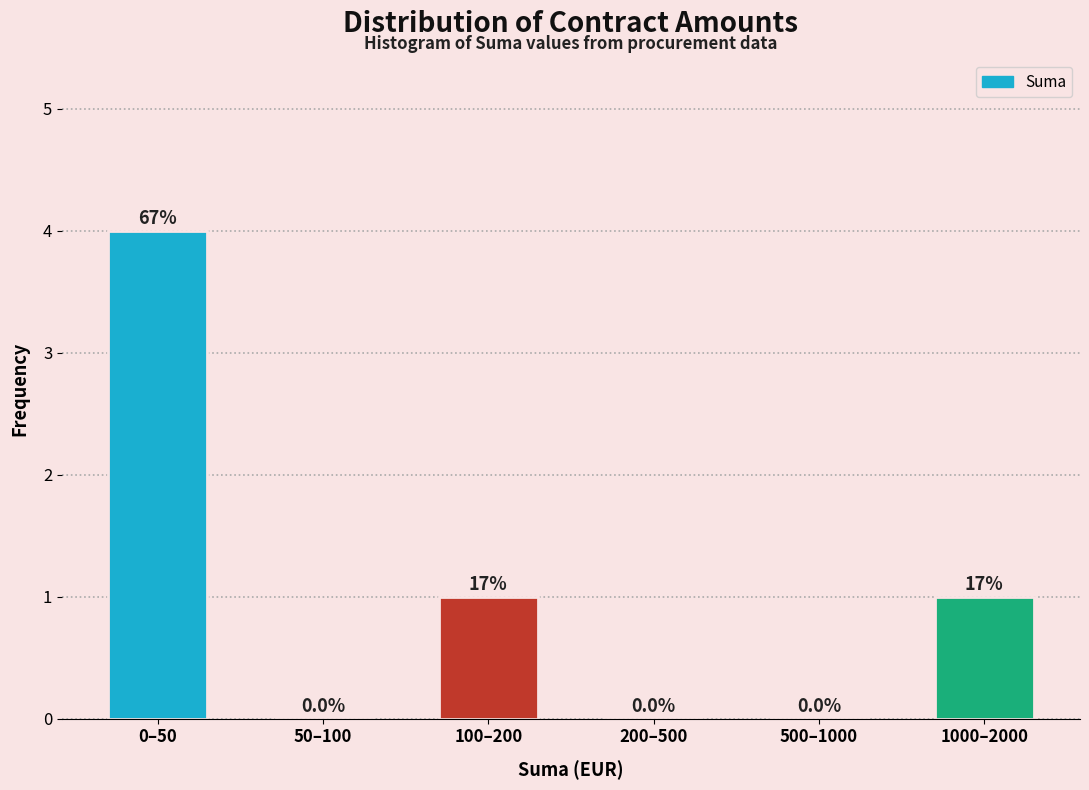

Reading right to left, what are all the values shown in this chart?

1000–2000=1	500–1000=0	200–500=0	100–200=1	50–100=0	0–50=4